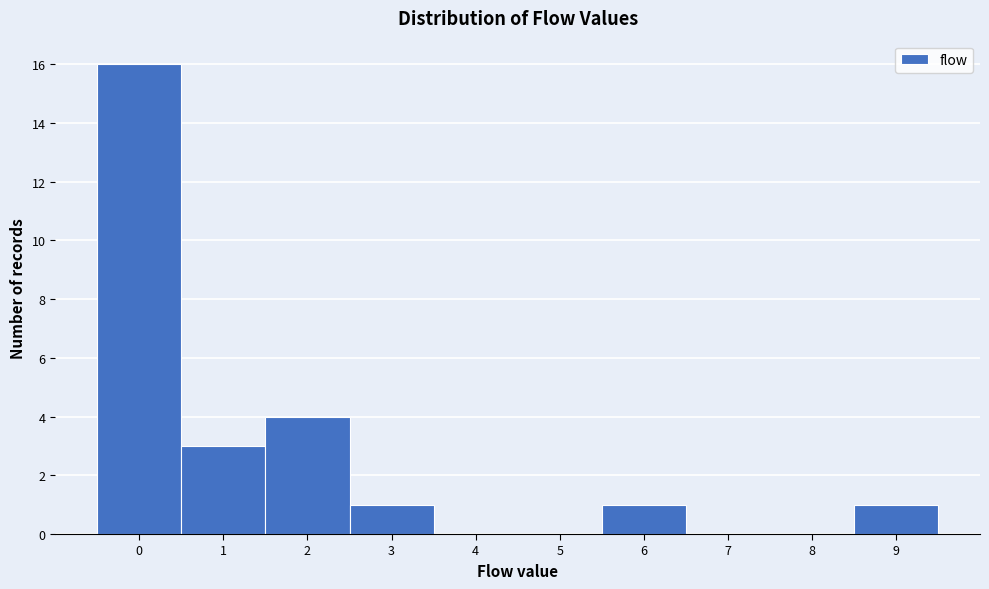

Which range on the x-axis has the tallest bar?

-0.5 to 0.5